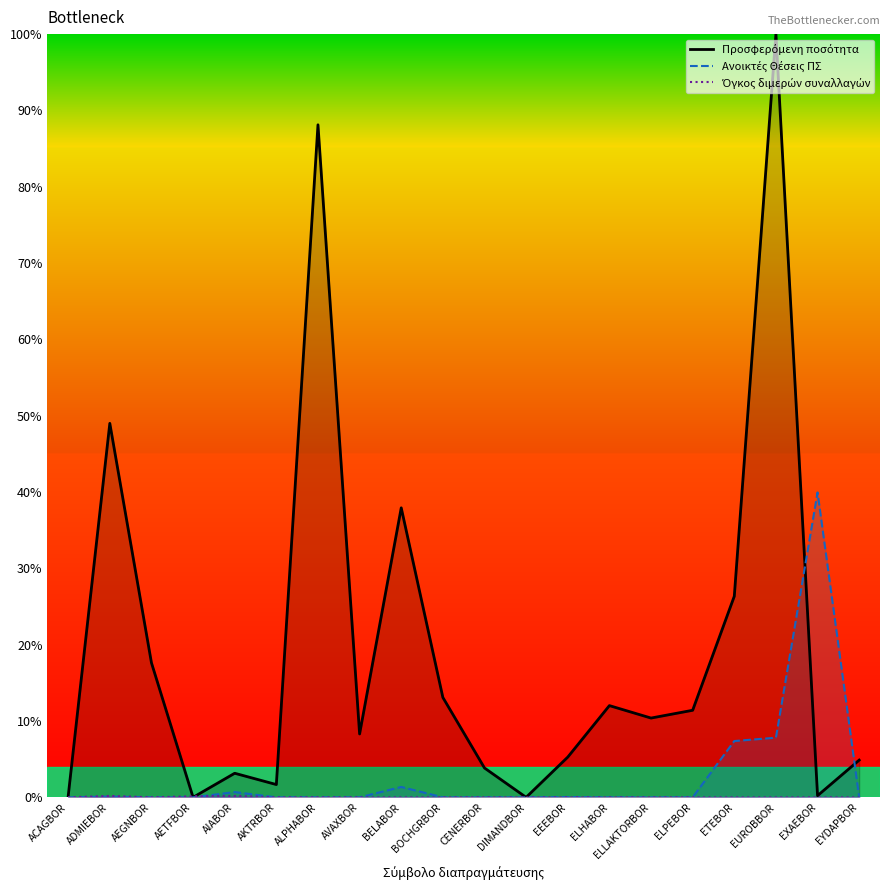

Between ALPHABOR and AVAXBOR, which is larger?

ALPHABOR